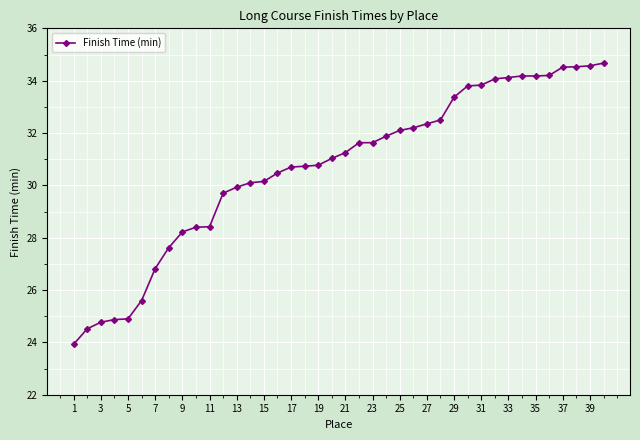

What is the sum of all values?

1227.2